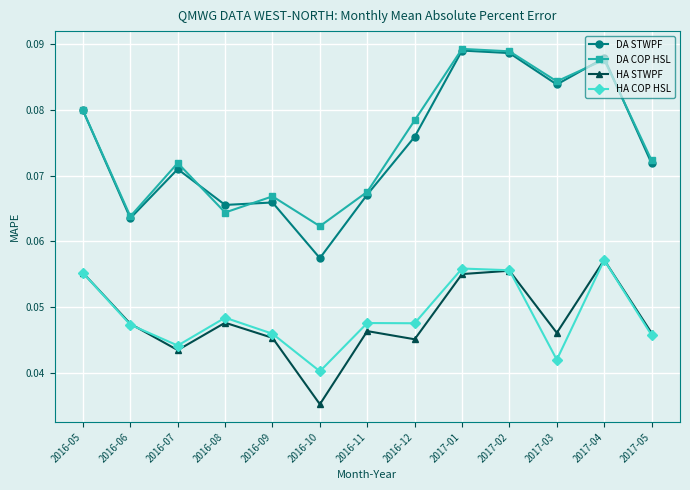

At how many categories does at least one series exceed 0?

13